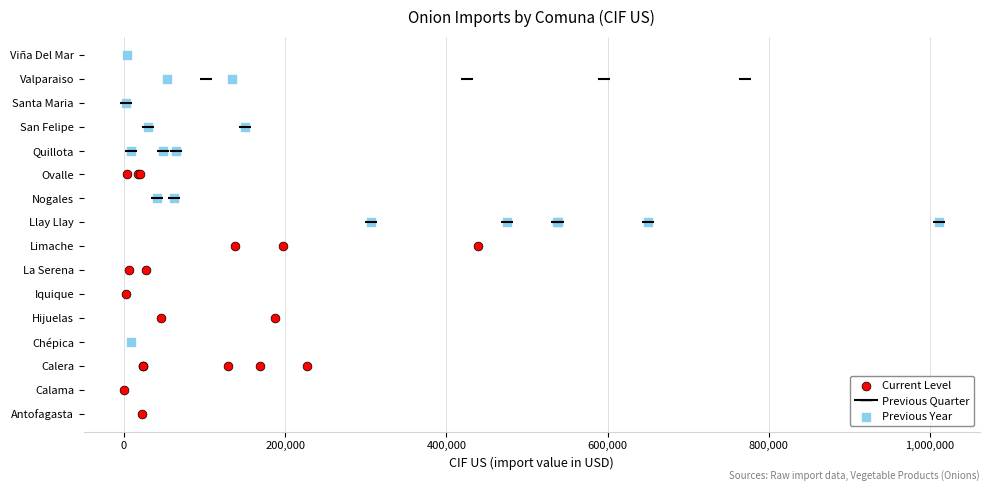

What are all the series names shown in the legend?

Current Level, Previous Quarter, Previous Year